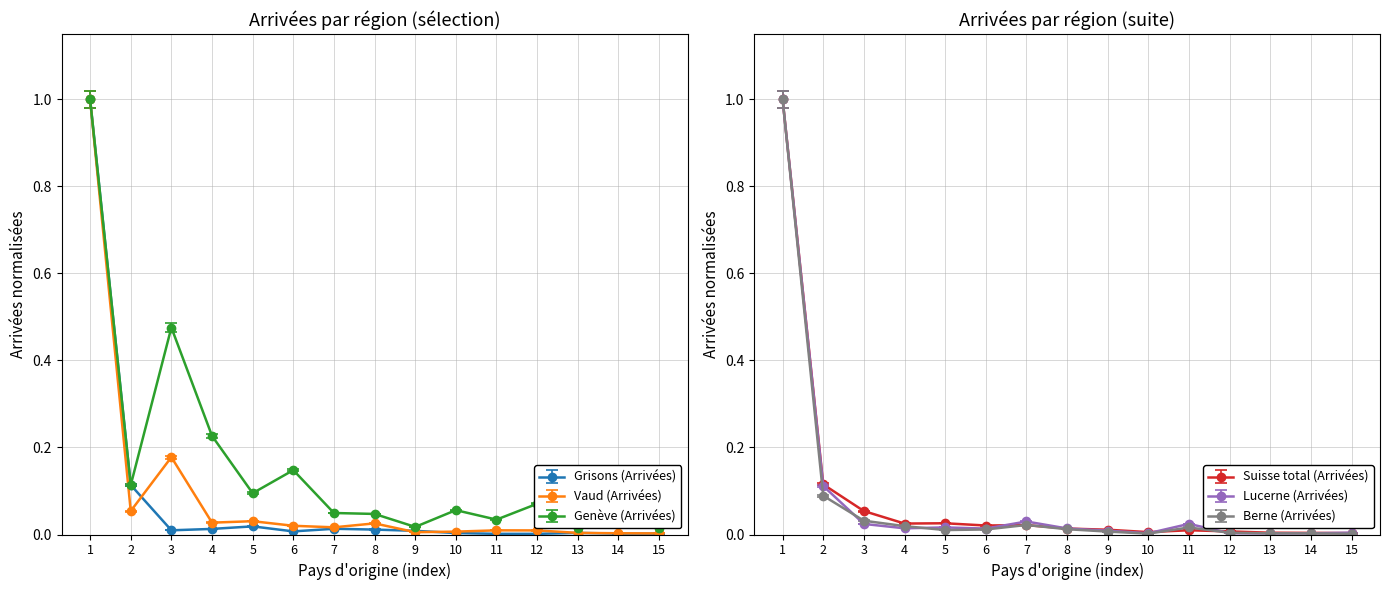

The value of Berne (Arrivées) at 14 is 0.0. True or false?

True